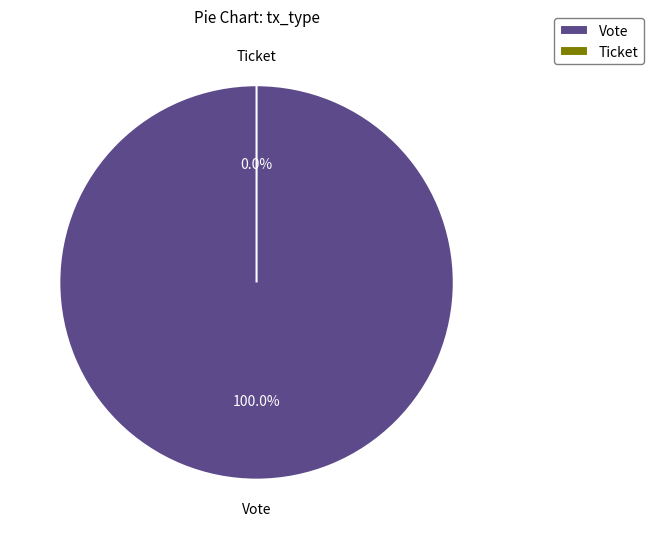

How many segments does this pie chart have?

2